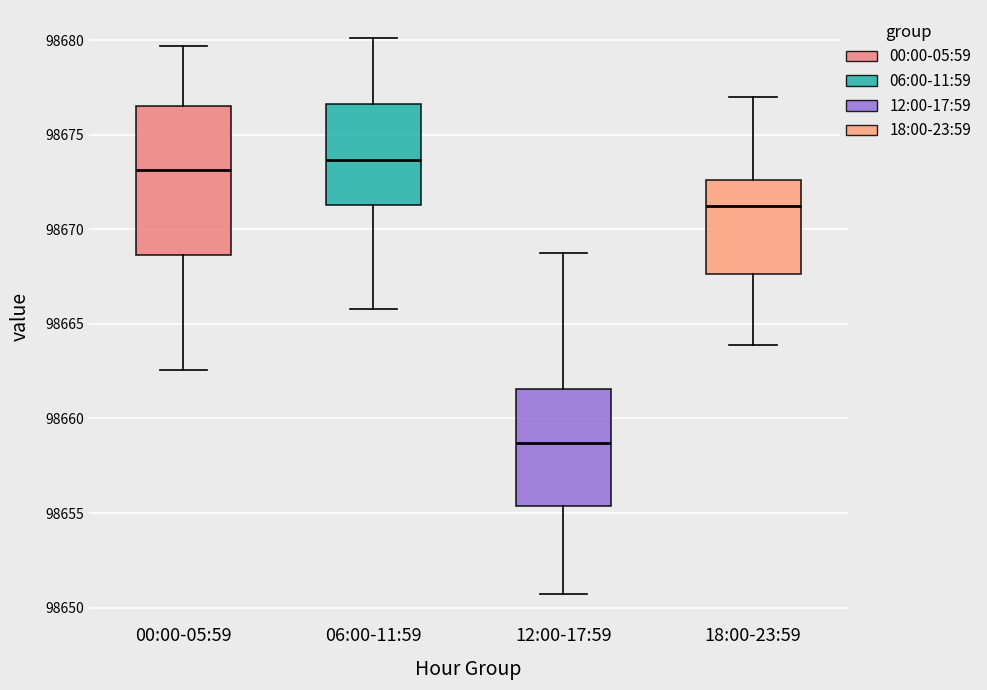

Reading left to right, read every box against the y-axis: the position of its median line, the range the box covers, and the ends of its whiskers. The values are not printed on the chart, so give them approximately, as read against the axis.

00:00-05:59: median 98673.0, box 98668.5 to 98676.5, whiskers 98662.5 to 98679.5
06:00-11:59: median 98673.5, box 98671.5 to 98676.5, whiskers 98666.0 to 98680.0
12:00-17:59: median 98658.5, box 98655.5 to 98661.5, whiskers 98650.5 to 98669.0
18:00-23:59: median 98671.0, box 98667.5 to 98672.5, whiskers 98664.0 to 98677.0